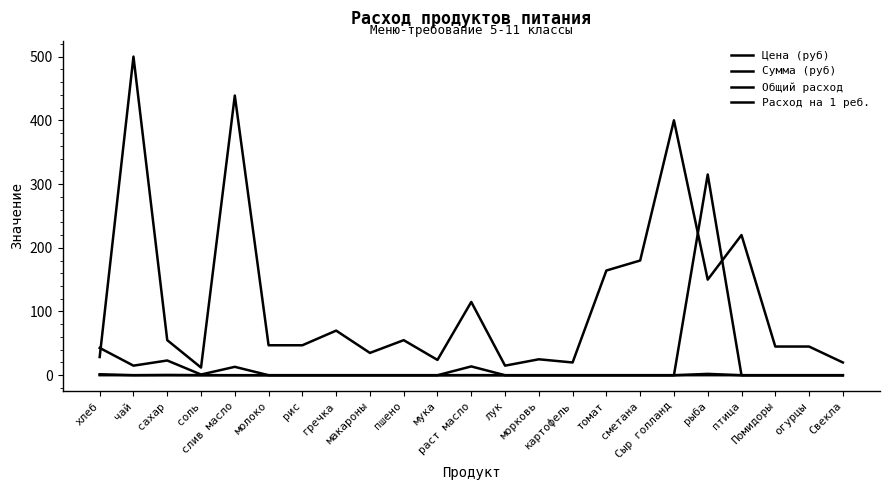

How many lines are shown in the chart?

4